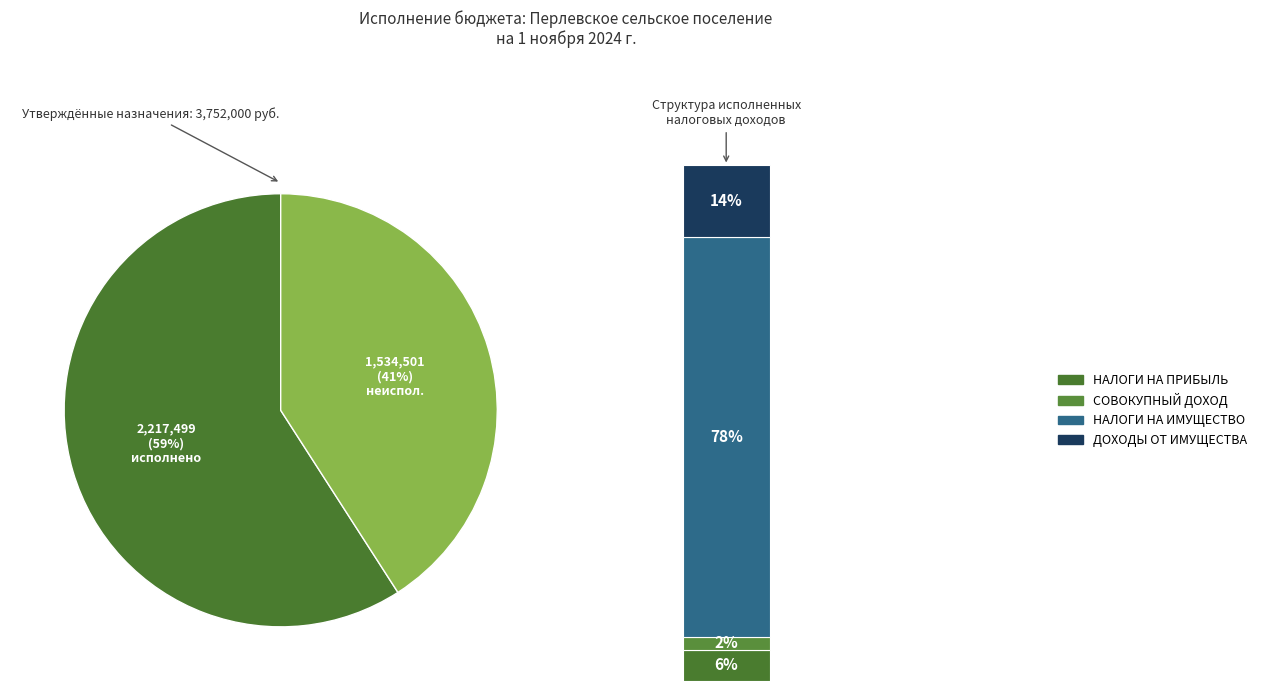

Which has a higher value, ДОХОДЫ ОТ ИСПОЛЬЗОВАНИЯ ИМУЩЕСТВА or НАЛОГИ НА СОВОКУПНЫЙ ДОХОД?

ДОХОДЫ ОТ ИСПОЛЬЗОВАНИЯ ИМУЩЕСТВА